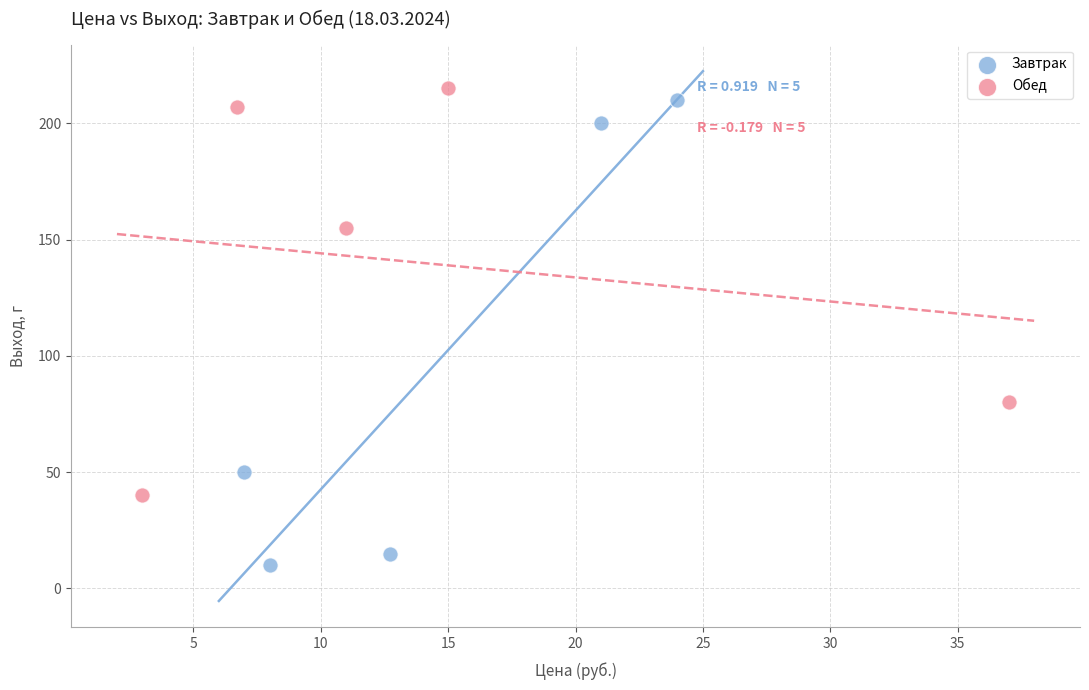

Which series has the largest Y range (max minus min)?

Завтрак